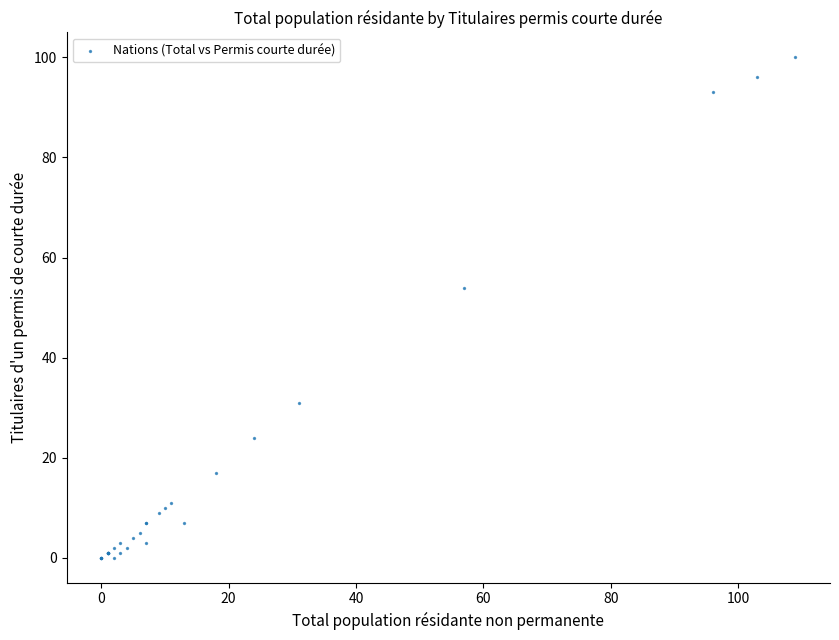

What Y value in the scatter plot is closest to 50?

54